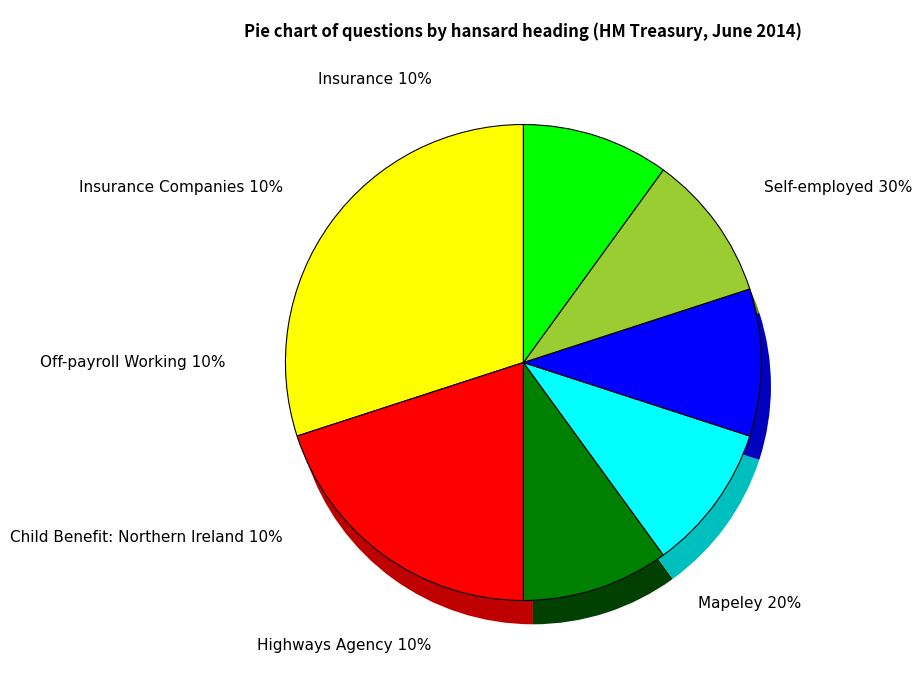

What percentage is the Insurance Companies slice, to the nearest percent?

10%